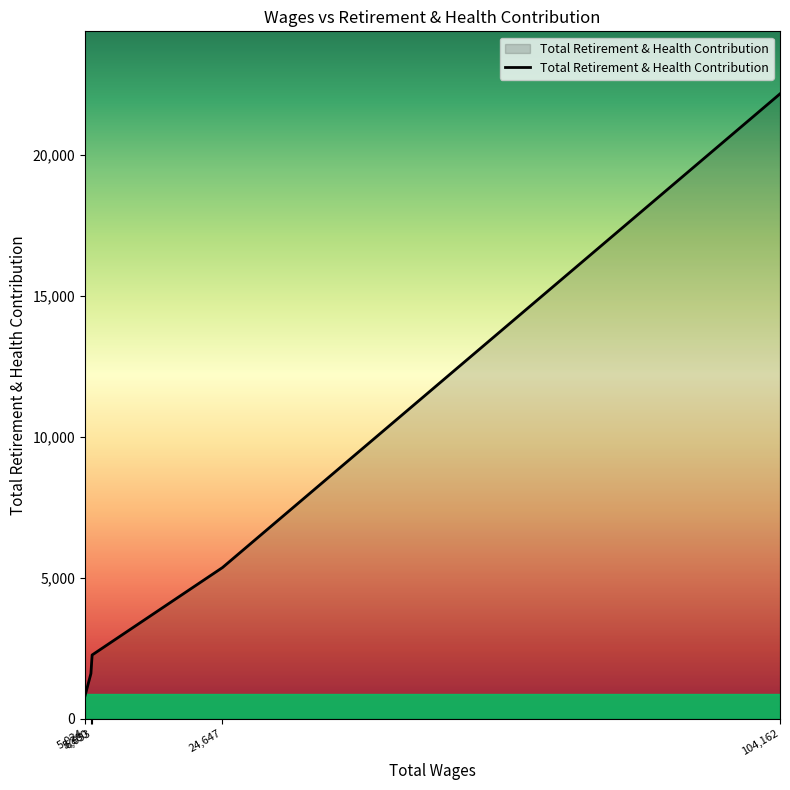

What is the difference between the second highest and minimum values?

4560